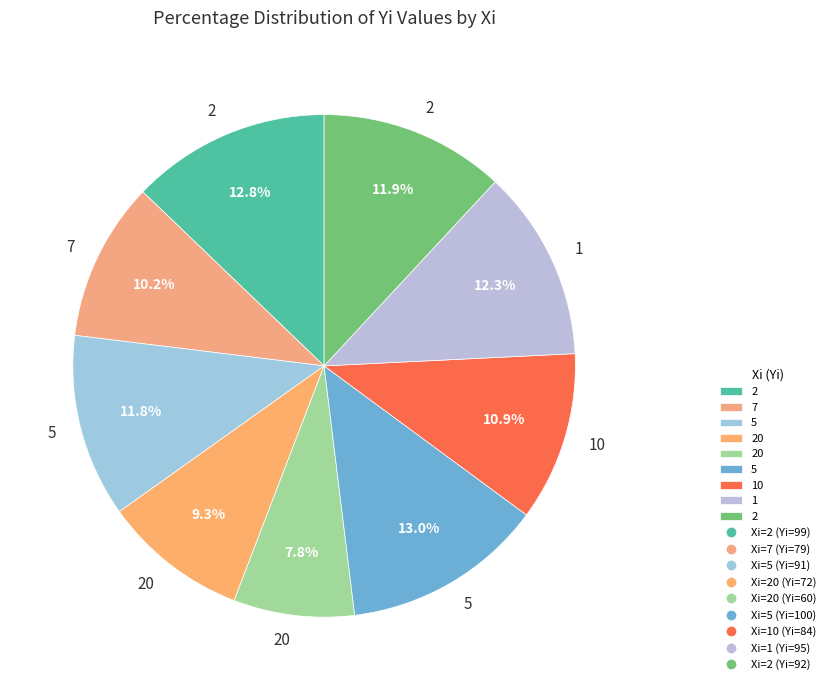

How many segments does this pie chart have?

9